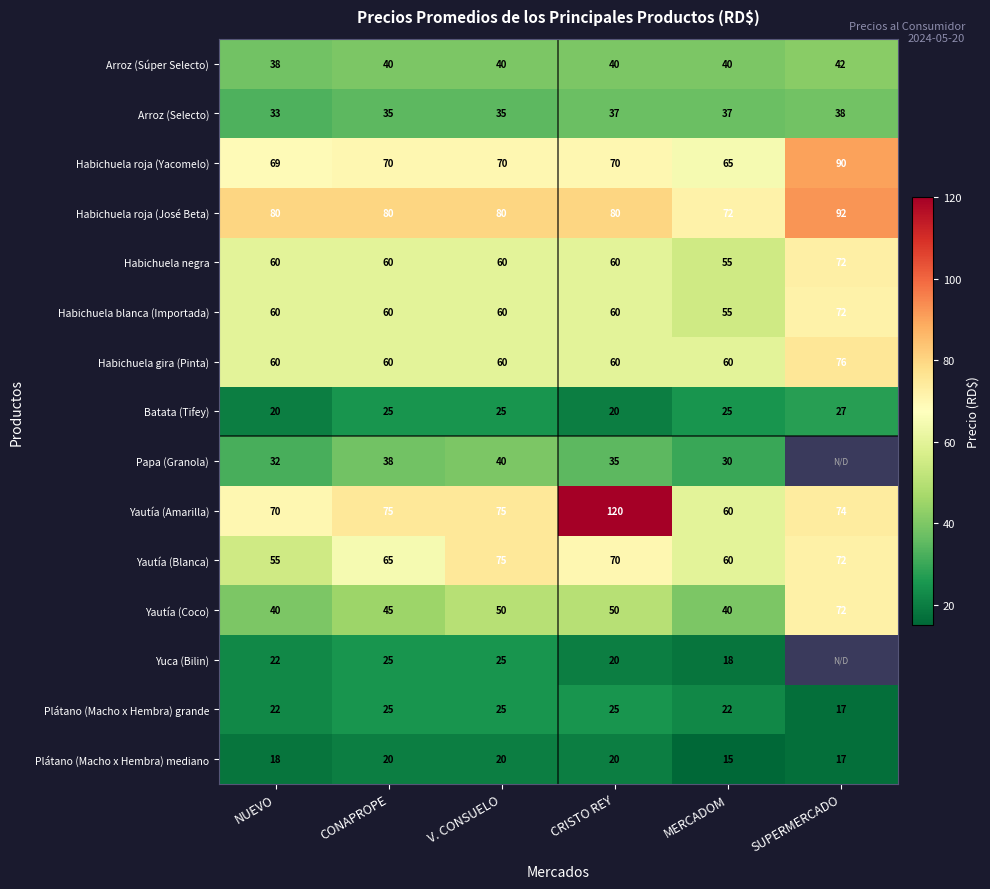

Is it true that Plátano (Macho x Hembra) mediano equals 10.7 at V. CONSUELO?

False